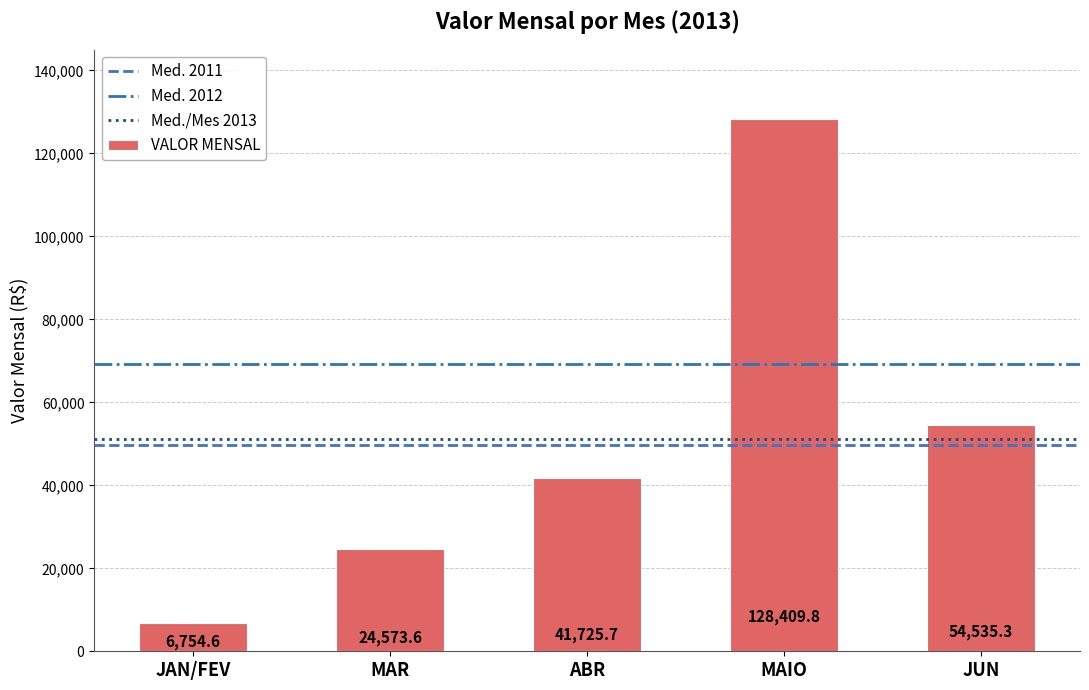

Which has a higher value, ABR or MAIO?

MAIO